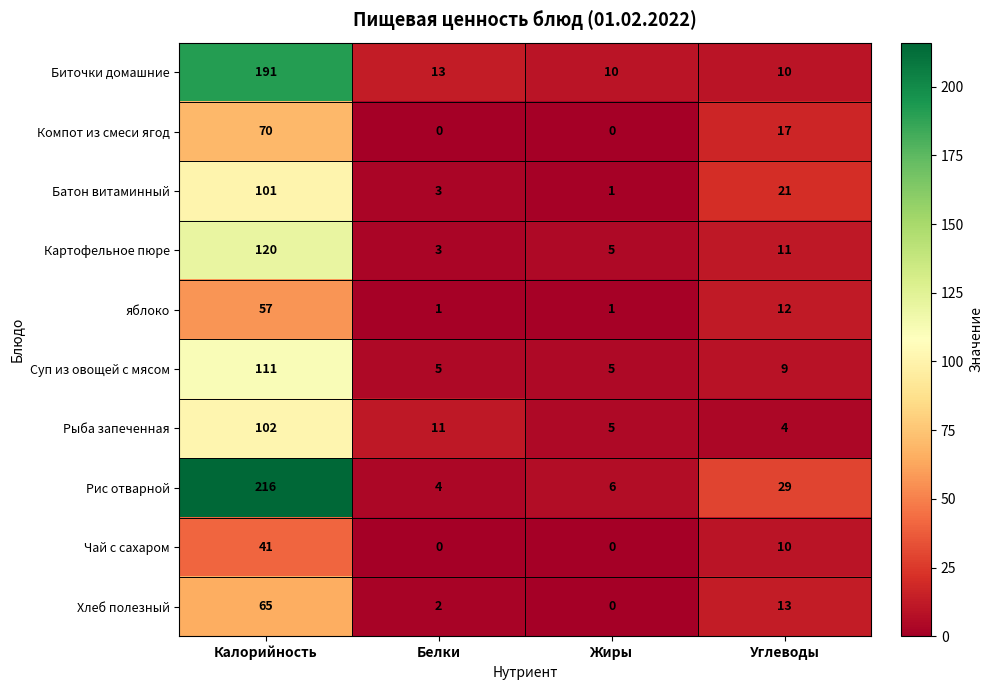

Which series has the largest total across all categories?

Рис отварной